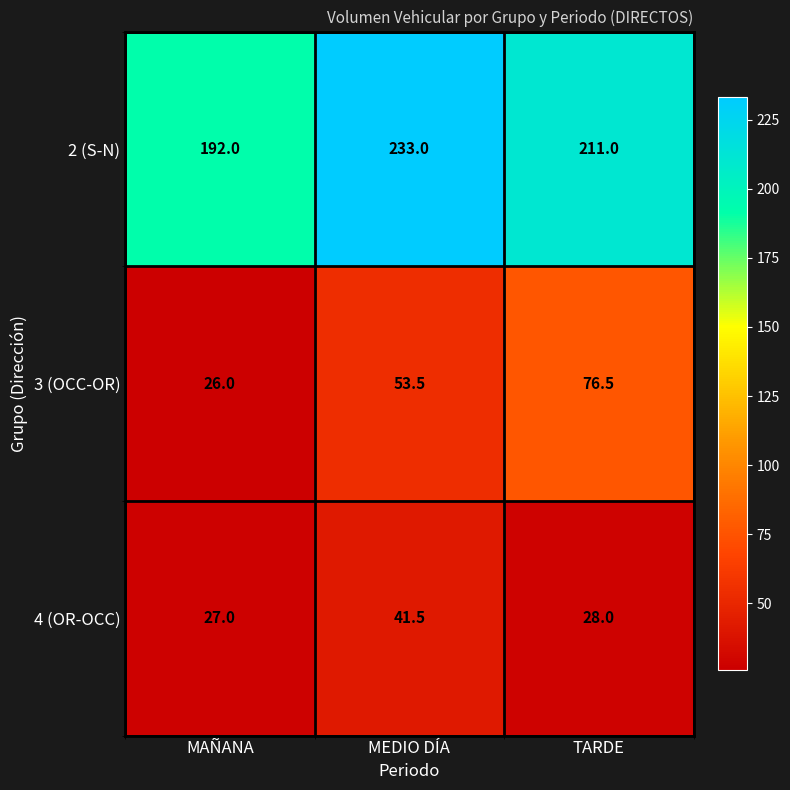

What is the average value of the 2 (S-N) series?

212.0